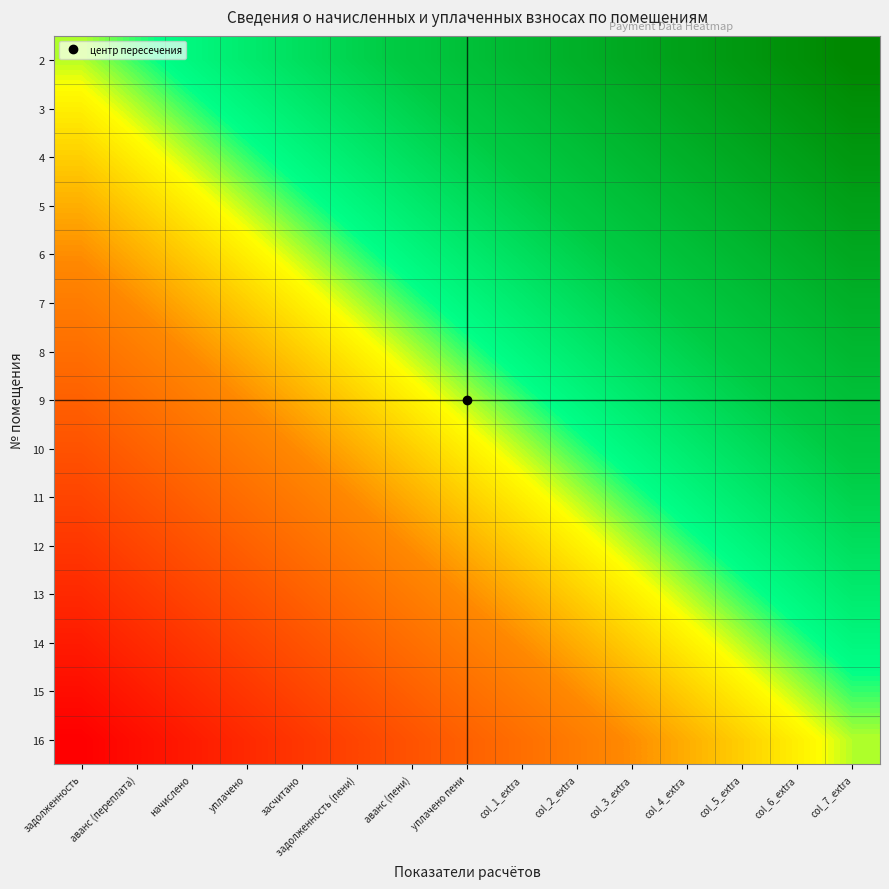

Reading left to right, what are all the values shown in this chart?

2: задолженность=0.0	аванс (переплата)=0.1	начислено=0.1	уплачено=0.2	засчитано=0.3	задолженность (пени)=0.4	аванс (пени)=0.4	уплачено пени=0.5	col_1_extra=0.6	col_2_extra=0.6	col_3_extra=0.7	col_4_extra=0.8	col_5_extra=0.9	col_6_extra=0.9	col_7_extra=1.0
3: задолженность=-0.1	аванс (переплата)=0.0	начислено=0.1	уплачено=0.1	засчитано=0.2	задолженность (пени)=0.3	аванс (пени)=0.4	уплачено пени=0.4	col_1_extra=0.5	col_2_extra=0.6	col_3_extra=0.6	col_4_extra=0.7	col_5_extra=0.8	col_6_extra=0.9	col_7_extra=0.9
4: задолженность=-0.1	аванс (переплата)=-0.1	начислено=0.0	уплачено=0.1	засчитано=0.1	задолженность (пени)=0.2	аванс (пени)=0.3	уплачено пени=0.4	col_1_extra=0.4	col_2_extra=0.5	col_3_extra=0.6	col_4_extra=0.6	col_5_extra=0.7	col_6_extra=0.8	col_7_extra=0.9
5: задолженность=-0.2	аванс (переплата)=-0.1	начислено=-0.1	уплачено=0.0	засчитано=0.1	задолженность (пени)=0.1	аванс (пени)=0.2	уплачено пени=0.3	col_1_extra=0.4	col_2_extra=0.4	col_3_extra=0.5	col_4_extra=0.6	col_5_extra=0.6	col_6_extra=0.7	col_7_extra=0.8
6: задолженность=-0.3	аванс (переплата)=-0.2	начислено=-0.1	уплачено=-0.1	засчитано=0.0	задолженность (пени)=0.1	аванс (пени)=0.1	уплачено пени=0.2	col_1_extra=0.3	col_2_extra=0.4	col_3_extra=0.4	col_4_extra=0.5	col_5_extra=0.6	col_6_extra=0.6	col_7_extra=0.7
7: задолженность=-0.4	аванс (переплата)=-0.3	начислено=-0.2	уплачено=-0.1	засчитано=-0.1	задолженность (пени)=0.0	аванс (пени)=0.1	уплачено пени=0.1	col_1_extra=0.2	col_2_extra=0.3	col_3_extra=0.4	col_4_extra=0.4	col_5_extra=0.5	col_6_extra=0.6	col_7_extra=0.6
8: задолженность=-0.4	аванс (переплата)=-0.4	начислено=-0.3	уплачено=-0.2	засчитано=-0.1	задолженность (пени)=-0.1	аванс (пени)=0.0	уплачено пени=0.1	col_1_extra=0.1	col_2_extra=0.2	col_3_extra=0.3	col_4_extra=0.4	col_5_extra=0.4	col_6_extra=0.5	col_7_extra=0.6
9: задолженность=-0.5	аванс (переплата)=-0.4	начислено=-0.4	уплачено=-0.3	засчитано=-0.2	задолженность (пени)=-0.1	аванс (пени)=-0.1	уплачено пени=0.0	col_1_extra=0.1	col_2_extra=0.1	col_3_extra=0.2	col_4_extra=0.3	col_5_extra=0.4	col_6_extra=0.4	col_7_extra=0.5
10: задолженность=-0.6	аванс (переплата)=-0.5	начислено=-0.4	уплачено=-0.4	засчитано=-0.3	задолженность (пени)=-0.2	аванс (пени)=-0.1	уплачено пени=-0.1	col_1_extra=0.0	col_2_extra=0.1	col_3_extra=0.1	col_4_extra=0.2	col_5_extra=0.3	col_6_extra=0.4	col_7_extra=0.4
11: задолженность=-0.6	аванс (переплата)=-0.6	начислено=-0.5	уплачено=-0.4	засчитано=-0.4	задолженность (пени)=-0.3	аванс (пени)=-0.2	уплачено пени=-0.1	col_1_extra=-0.1	col_2_extra=0.0	col_3_extra=0.1	col_4_extra=0.1	col_5_extra=0.2	col_6_extra=0.3	col_7_extra=0.4
12: задолженность=-0.7	аванс (переплата)=-0.6	начислено=-0.6	уплачено=-0.5	засчитано=-0.4	задолженность (пени)=-0.4	аванс (пени)=-0.3	уплачено пени=-0.2	col_1_extra=-0.1	col_2_extra=-0.1	col_3_extra=0.0	col_4_extra=0.1	col_5_extra=0.1	col_6_extra=0.2	col_7_extra=0.3
13: задолженность=-0.8	аванс (переплата)=-0.7	начислено=-0.6	уплачено=-0.6	засчитано=-0.5	задолженность (пени)=-0.4	аванс (пени)=-0.4	уплачено пени=-0.3	col_1_extra=-0.2	col_2_extra=-0.1	col_3_extra=-0.1	col_4_extra=0.0	col_5_extra=0.1	col_6_extra=0.1	col_7_extra=0.2
14: задолженность=-0.9	аванс (переплата)=-0.8	начислено=-0.7	уплачено=-0.6	засчитано=-0.6	задолженность (пени)=-0.5	аванс (пени)=-0.4	уплачено пени=-0.4	col_1_extra=-0.3	col_2_extra=-0.2	col_3_extra=-0.1	col_4_extra=-0.1	col_5_extra=0.0	col_6_extra=0.1	col_7_extra=0.1
15: задолженность=-0.9	аванс (переплата)=-0.9	начислено=-0.8	уплачено=-0.7	засчитано=-0.6	задолженность (пени)=-0.6	аванс (пени)=-0.5	уплачено пени=-0.4	col_1_extra=-0.4	col_2_extra=-0.3	col_3_extra=-0.2	col_4_extra=-0.1	col_5_extra=-0.1	col_6_extra=0.0	col_7_extra=0.1
16: задолженность=-1.0	аванс (переплата)=-0.9	начислено=-0.9	уплачено=-0.8	засчитано=-0.7	задолженность (пени)=-0.6	аванс (пени)=-0.6	уплачено пени=-0.5	col_1_extra=-0.4	col_2_extra=-0.4	col_3_extra=-0.3	col_4_extra=-0.2	col_5_extra=-0.1	col_6_extra=-0.1	col_7_extra=0.0